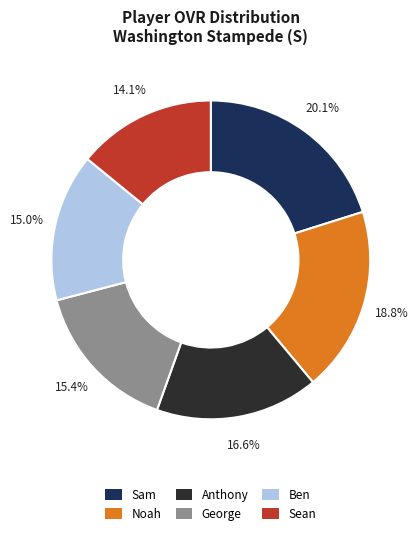

To the nearest percent, what is the difference between the largest and smallest slice percentages?

6%